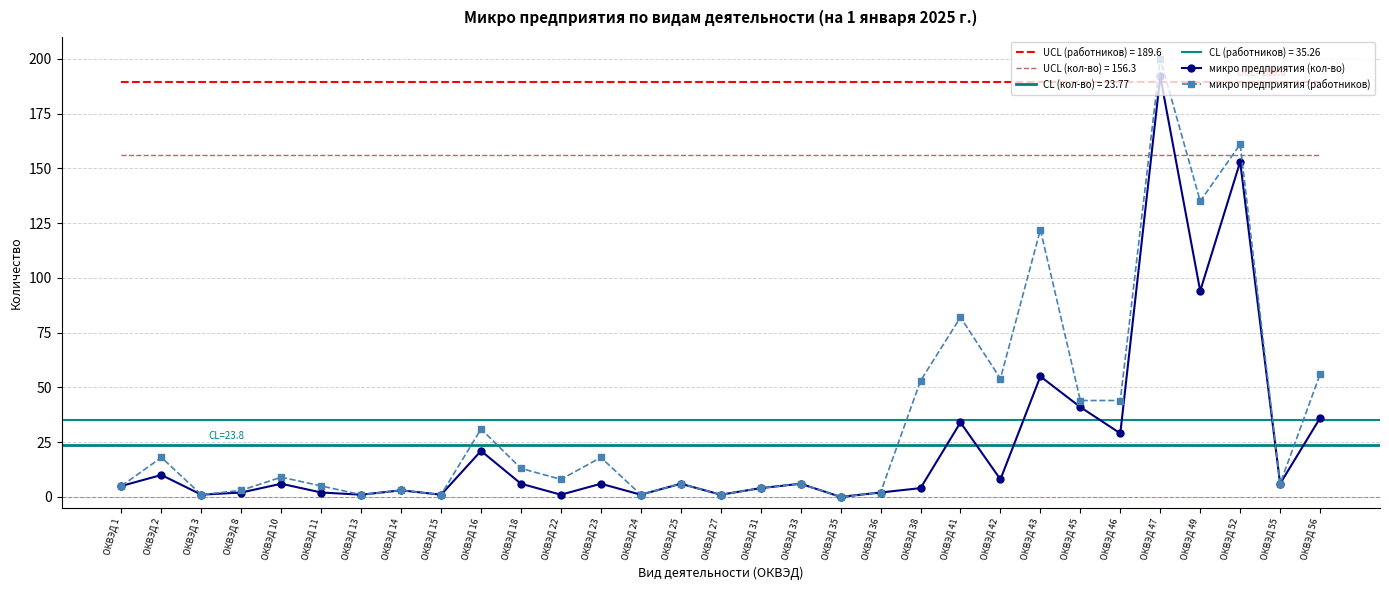

List the series in order of their peak value, lowest first.

микро предприятия (кол-во), микро предприятия (работников)